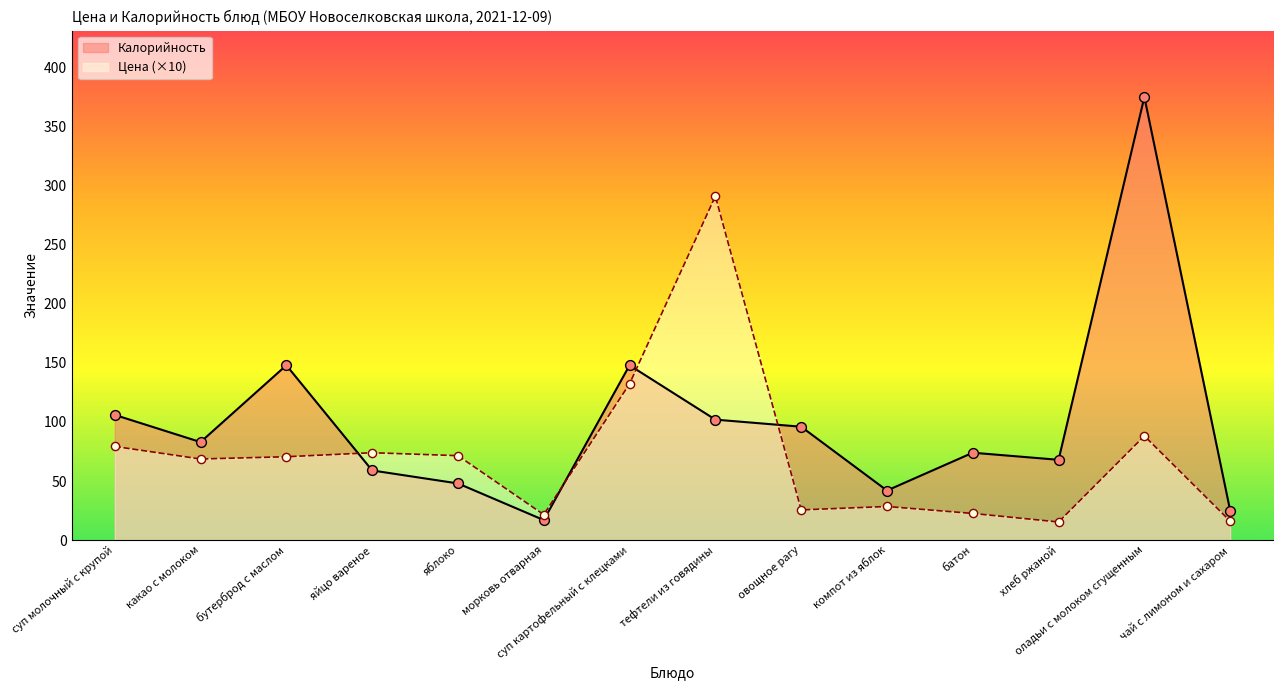

Which series has the widest spread of Y values?

Калорийность